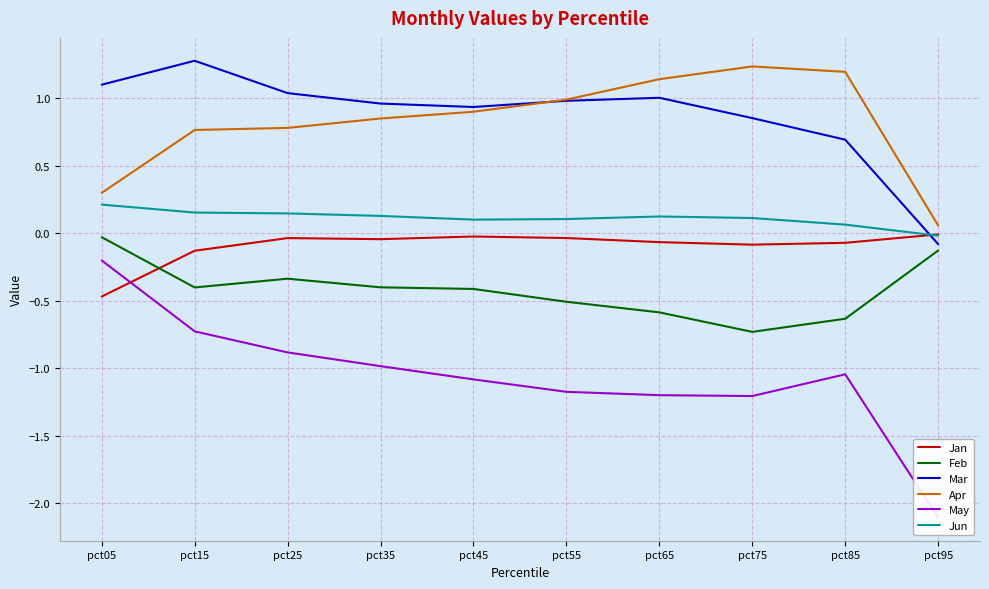

What are all the series names shown in the legend?

Jan, Feb, Mar, Apr, May, Jun